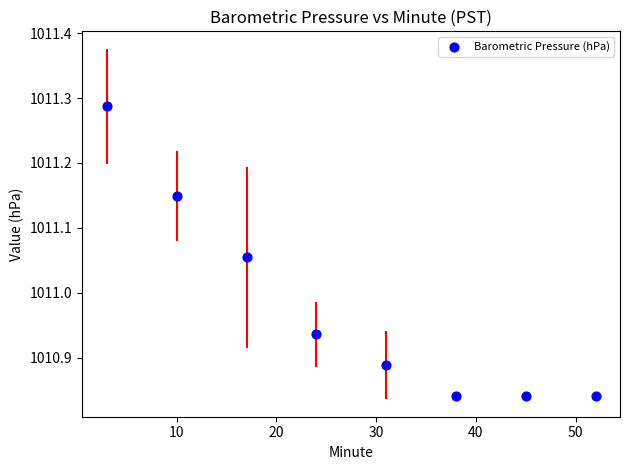

What is the range of X values (max minus min)?

49.0